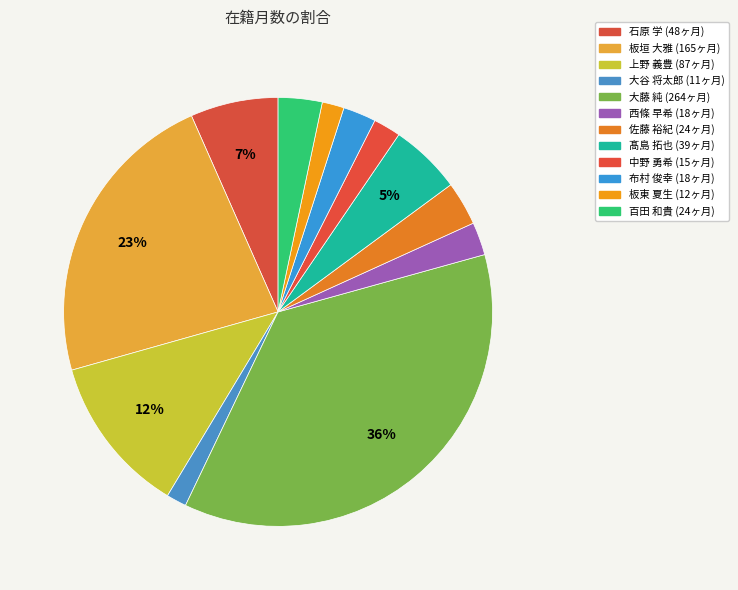

What percentage is NOT represented by 板東 夏生?

98.3%